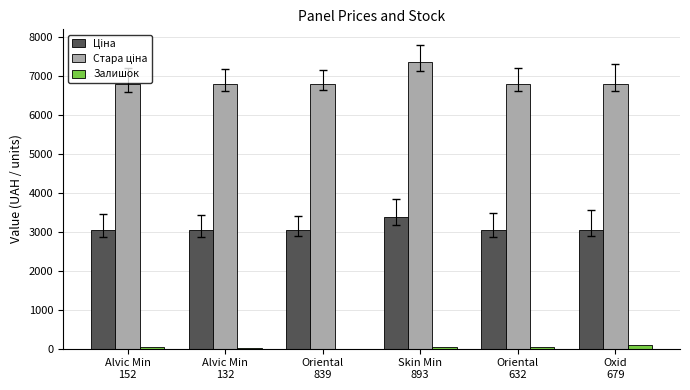

What is the total value across all series at Alvic Min
152?

9889.9